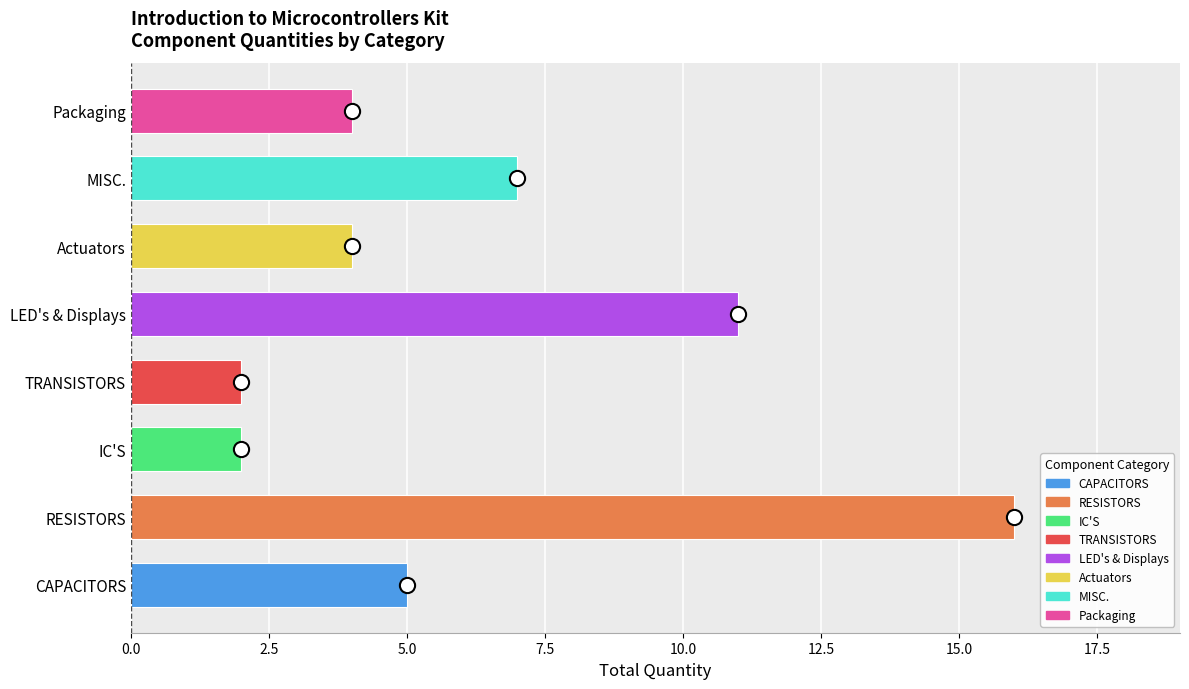

Which has a higher value, Packaging or Actuators?

Packaging